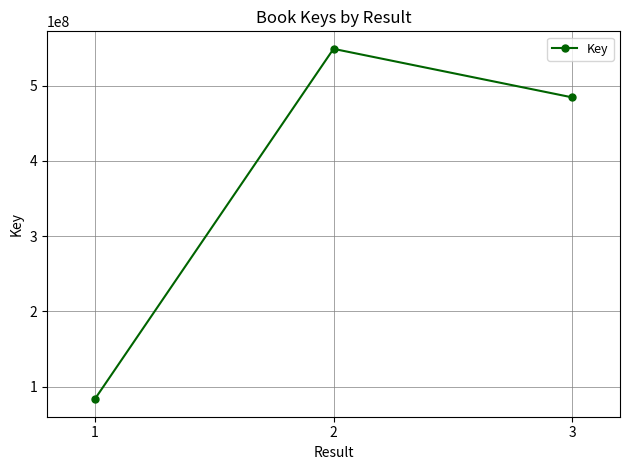

What is the sum of the values at 3 and 1?

567716974